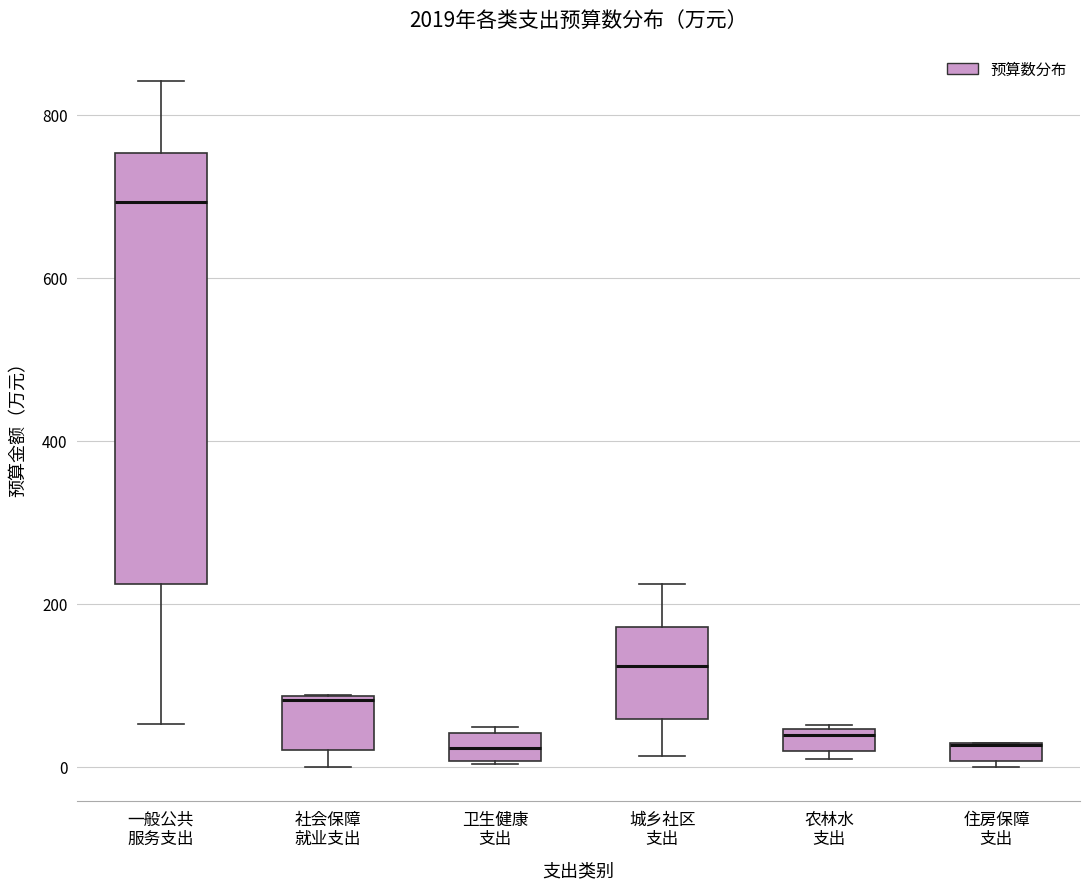

Comparing the boxes themselves (not the whiskers), which one is the tallest?

一般公共 服务支出